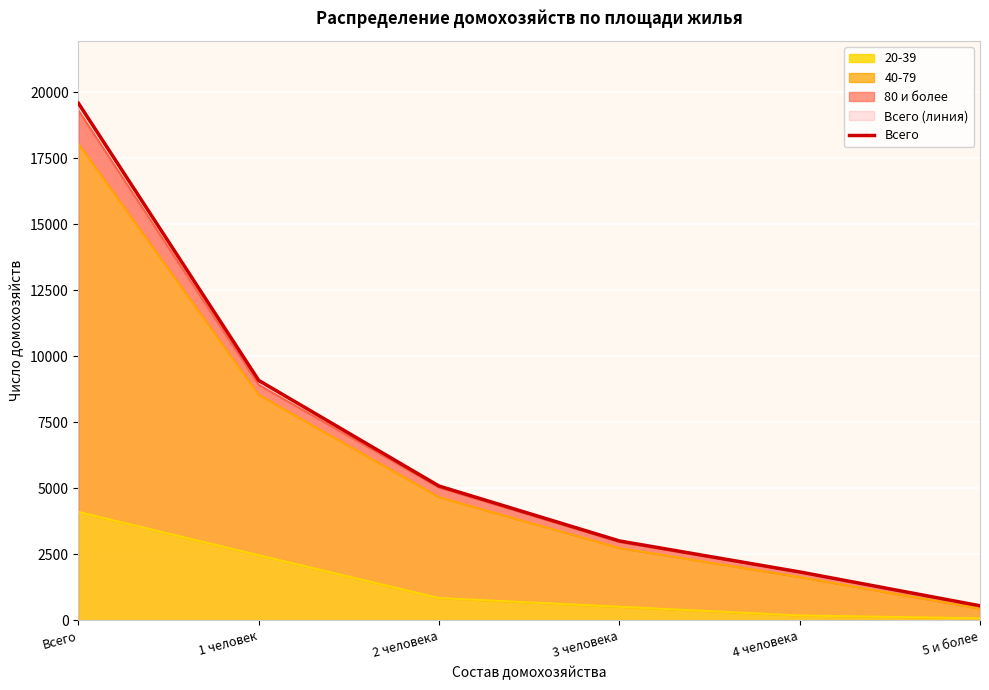

The value at Всего is 11023. True or false?

False